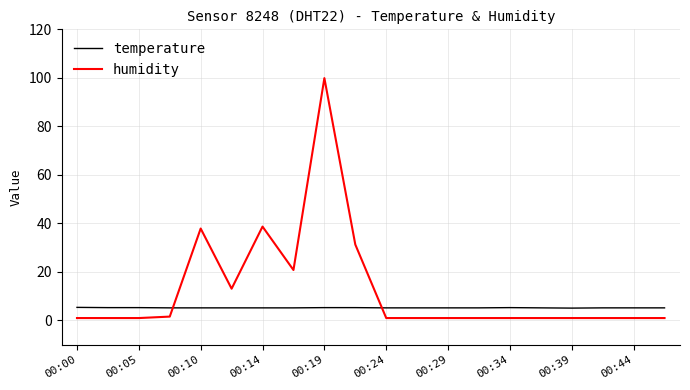

Which series has the largest range (max minus min)?

humidity